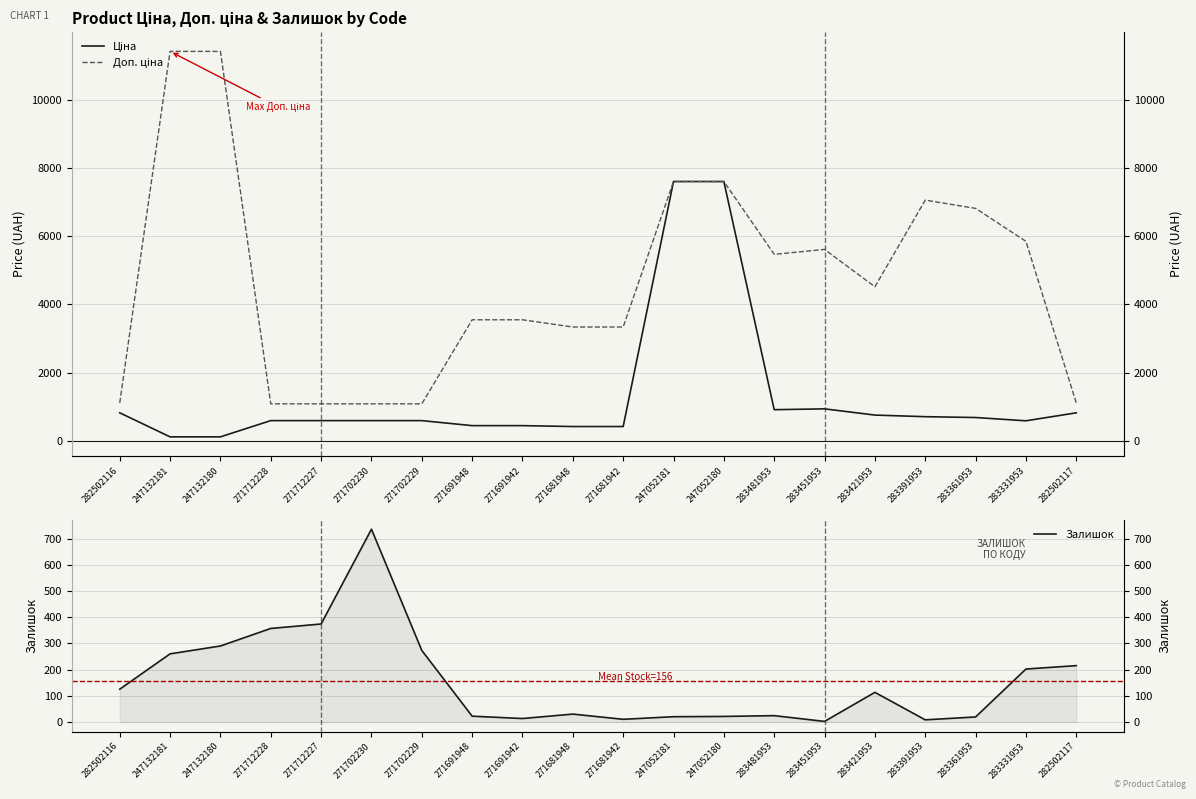

What position from the left is 283361953?

18